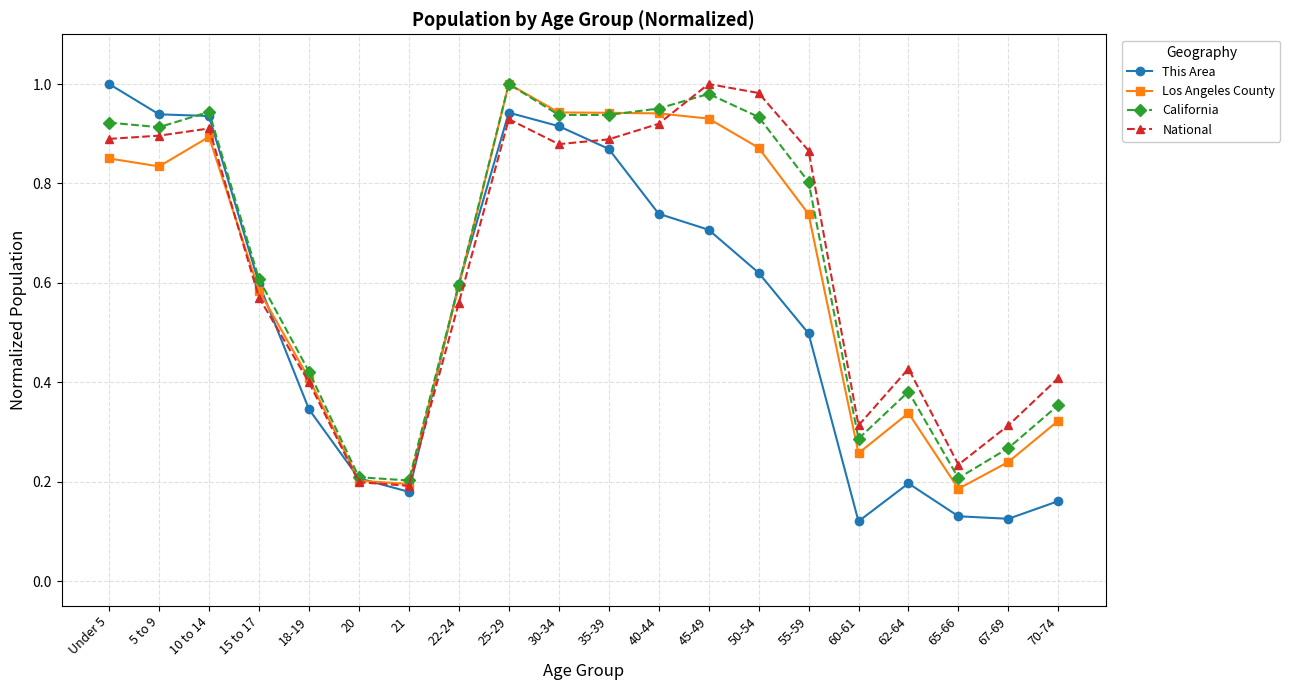

Which series has the widest spread of values?

This Area